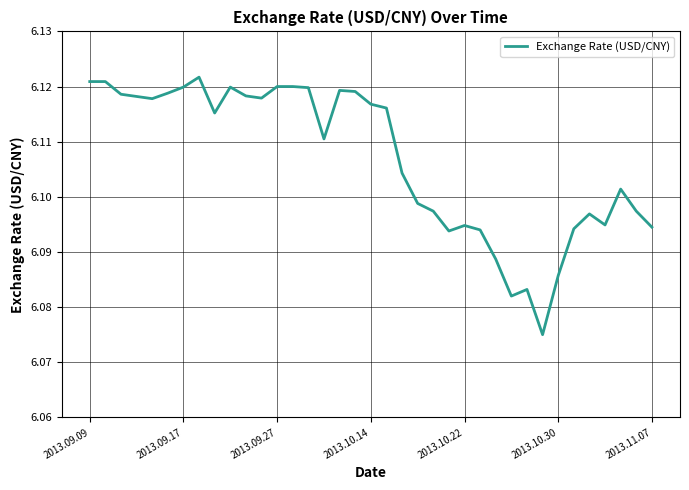

What is the value of the 3rd point from the left?

6.1